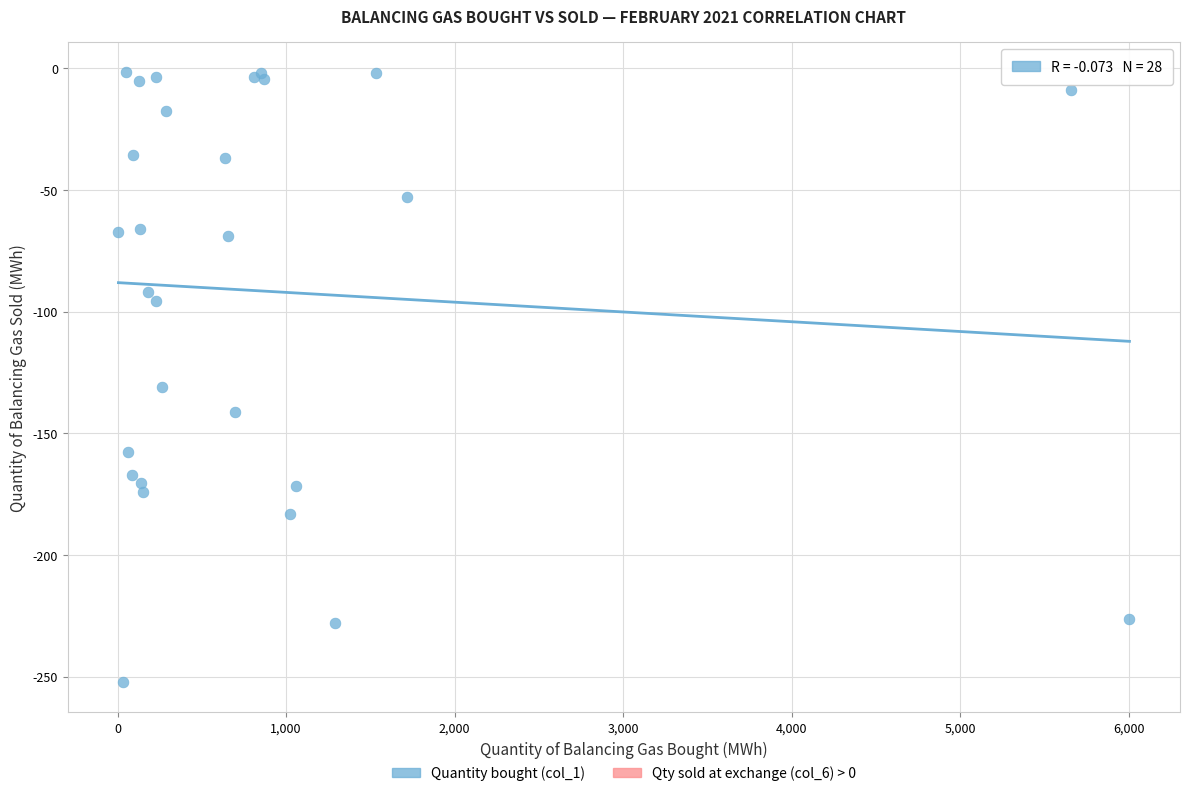

What Y value in the scatter plot is closest to -126?

-130.8